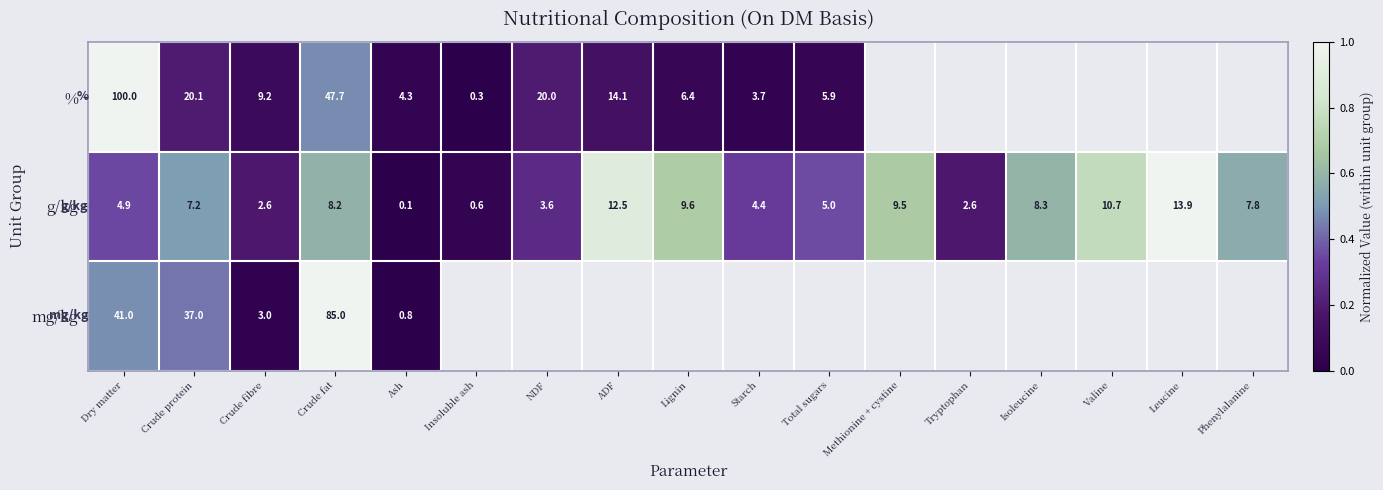

What is the greatest value displayed?

1.0